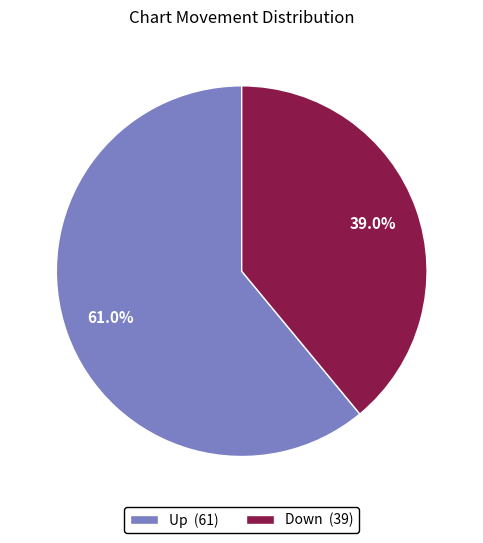

Rank the categories by value from highest to lowest.

Up, Down